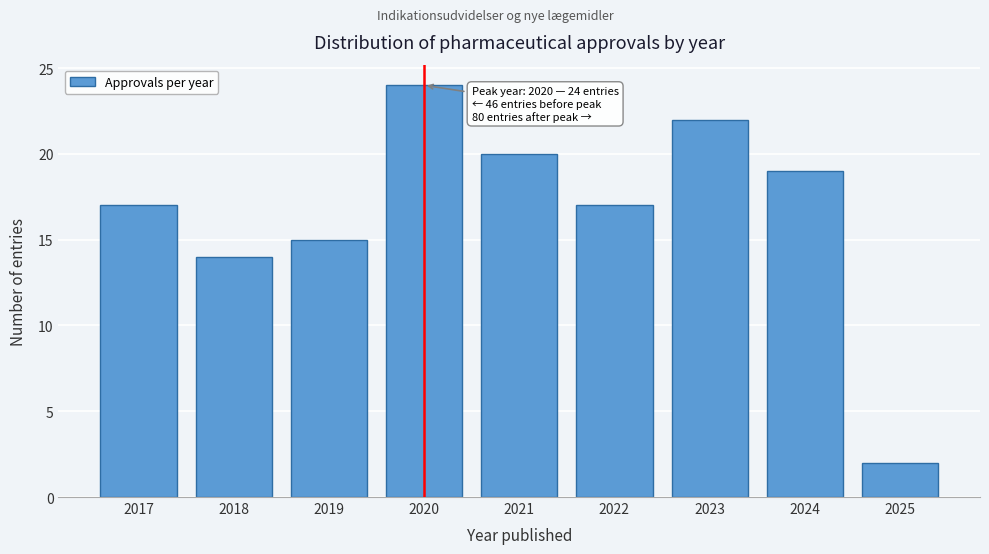

Reading right to left, extract all data points from this chart.

2025=2	2024=19	2023=22	2022=17	2021=20	2020=24	2019=15	2018=14	2017=17